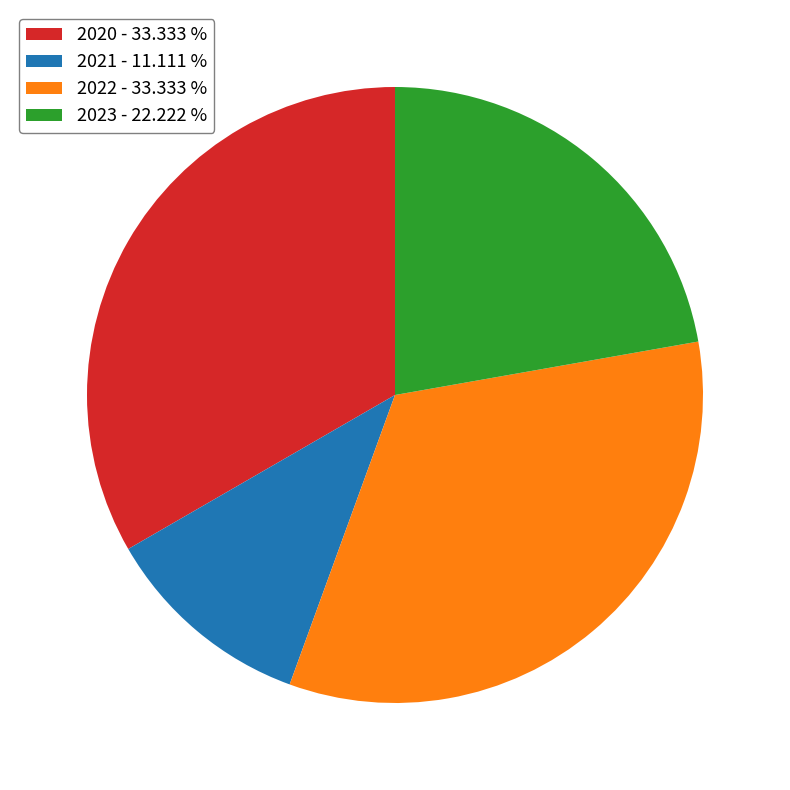

Does 2022 represent more than half of the total?

No